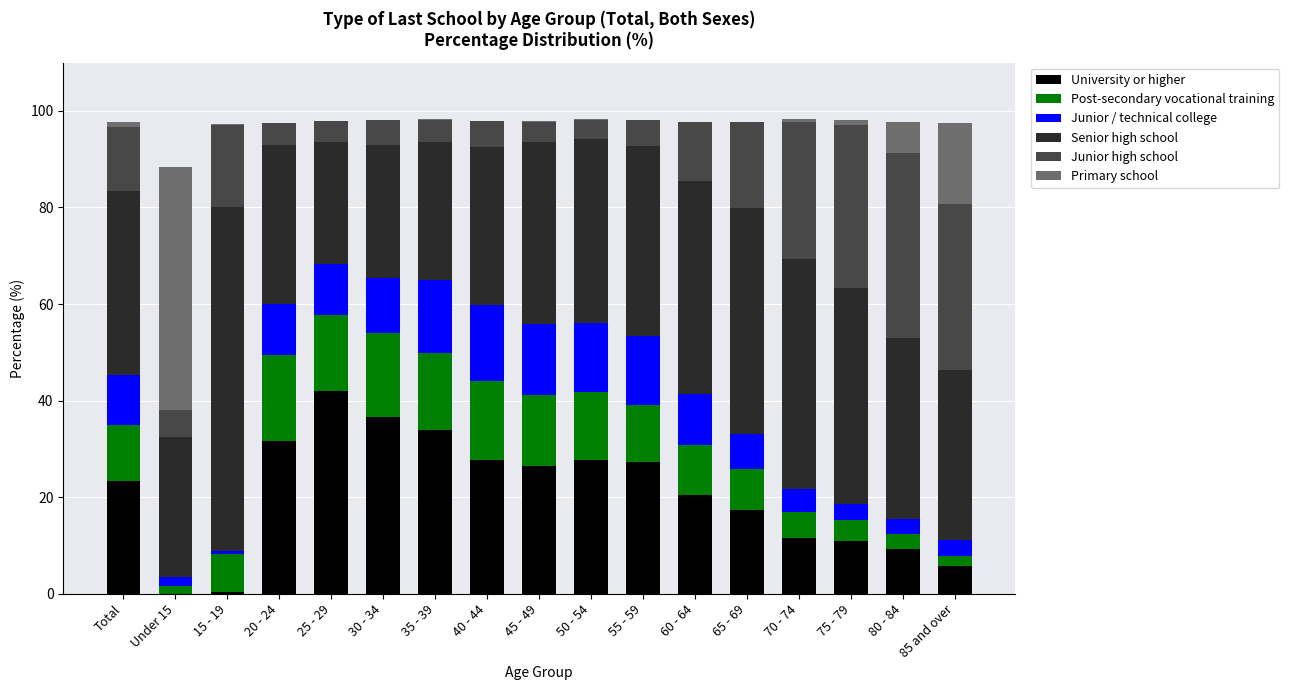

The University or higher series shows 27.6 at 50 - 54. True or false?

True